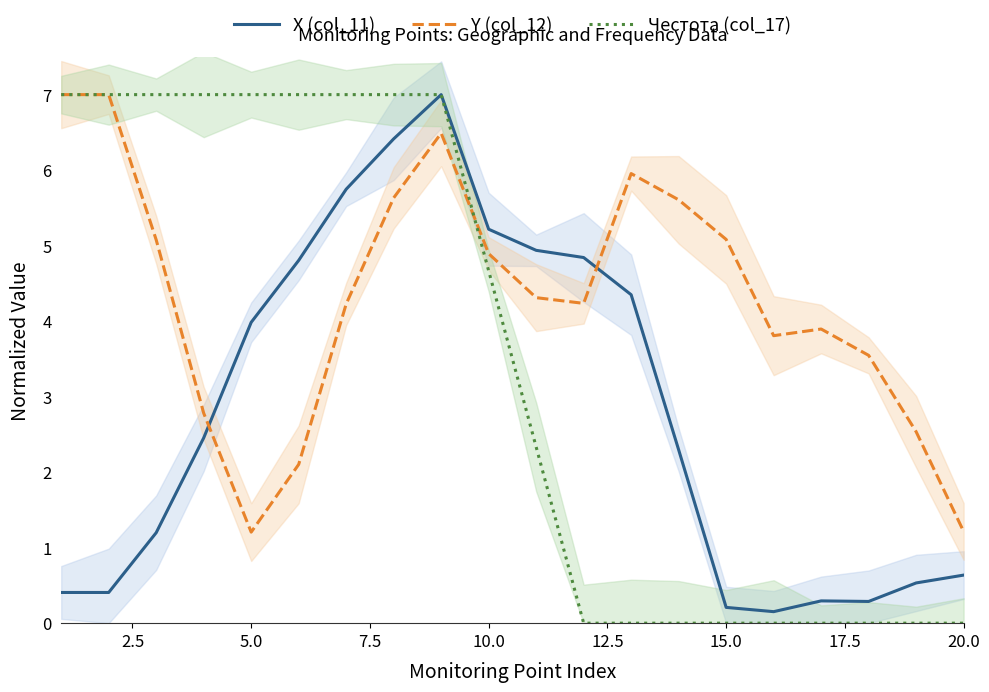

Is it true that Y (col_12) equals 0.7 at 10.0?

False